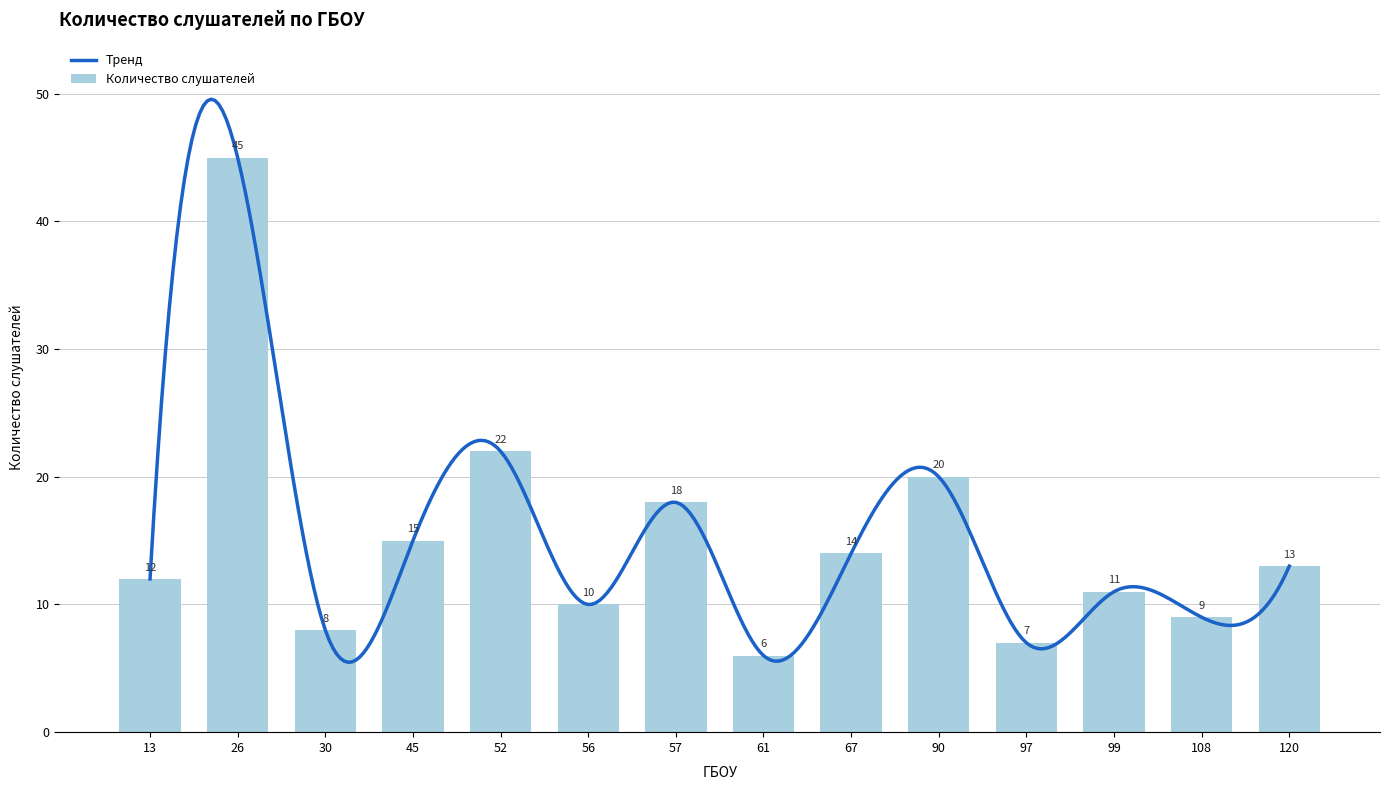

What is the maximum value shown in the chart?

45